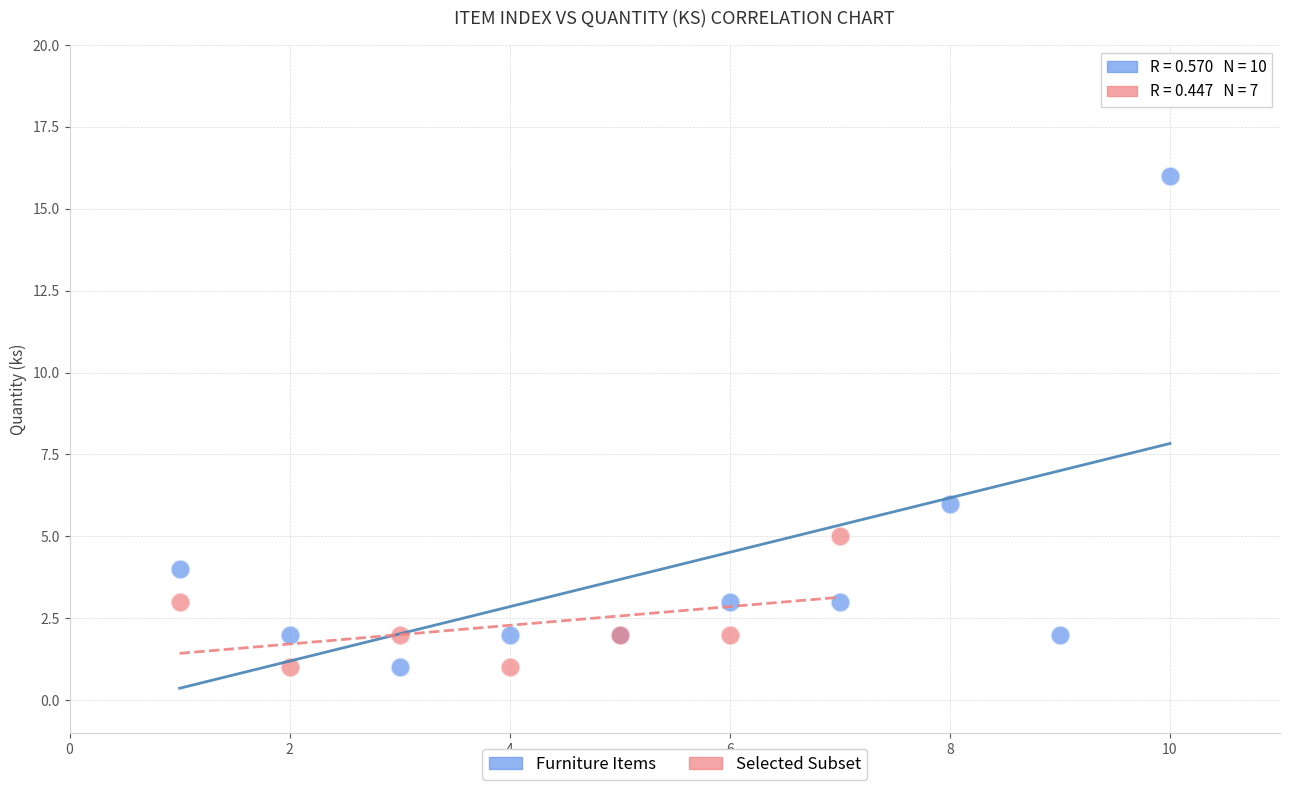

Which series contains the highest Y value?

Furniture Items